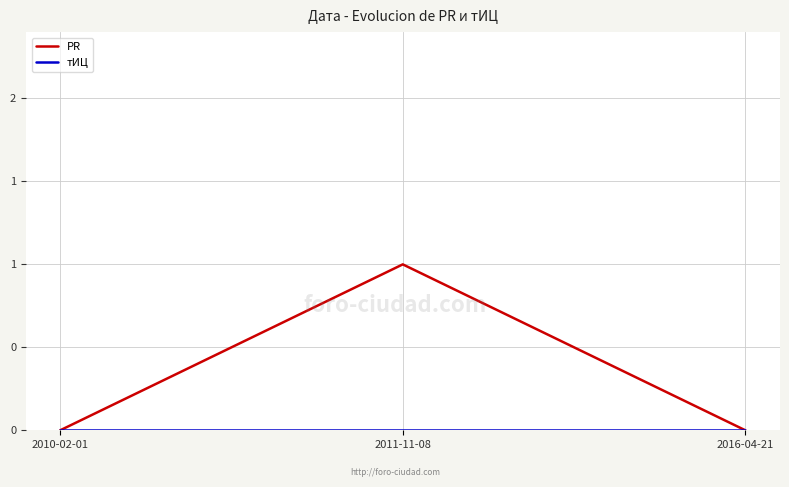

Reading right to left, what are all the values shown in this chart?

PR: 2016-04-21=0	2011-11-08=1	2010-02-01=0
тИЦ: 2016-04-21=0	2011-11-08=0	2010-02-01=0